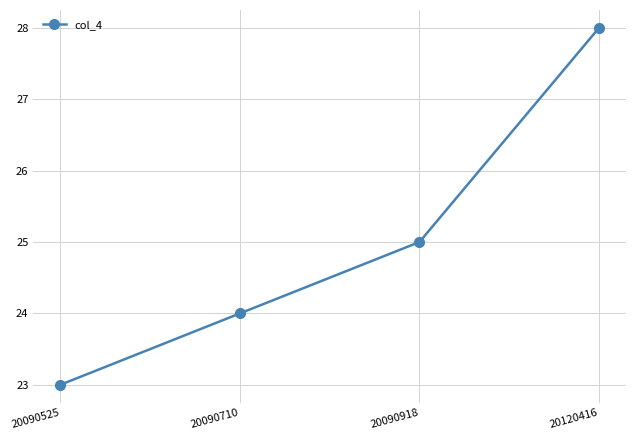

Rank the categories by value from lowest to highest.

20090525, 20090710, 20090918, 20120416